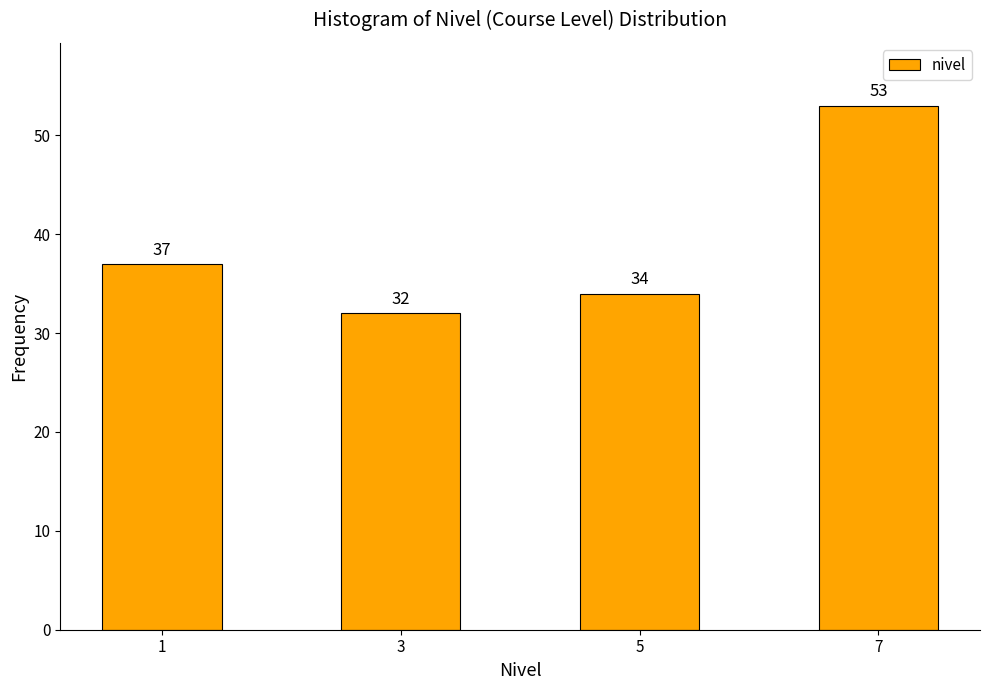

Reading left to right, extract all data points from this chart.

37	32	34	53